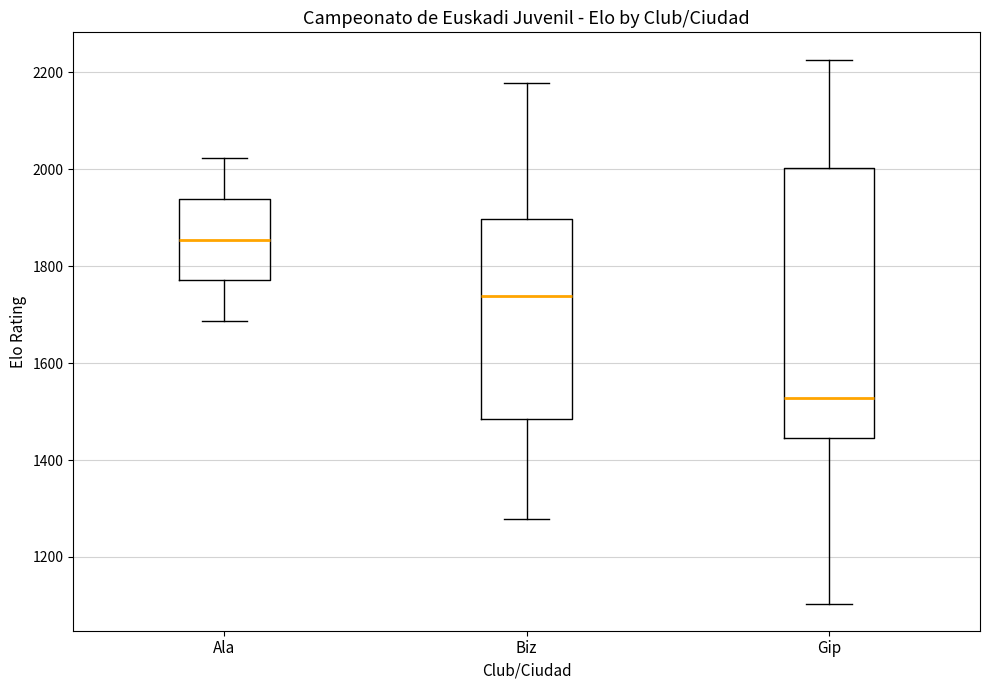

Reading left to right, read every box against the y-axis: the position of its median line, the range the box covers, and the ends of its whiskers. The values are not printed on the chart, so give them approximately, as read against the axis.

Ala: median 1860, box 1780 to 1940, whiskers 1680 to 2020
Biz: median 1740, box 1480 to 1900, whiskers 1280 to 2180
Gip: median 1520, box 1440 to 2000, whiskers 1100 to 2220